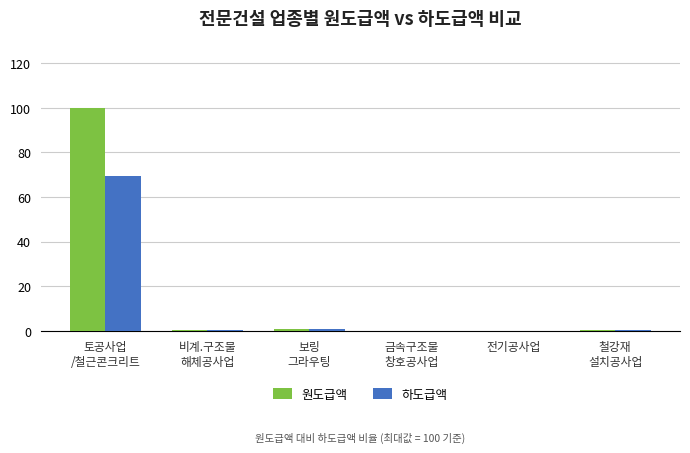

What is the highest value of the 하도급액 series?

69.5